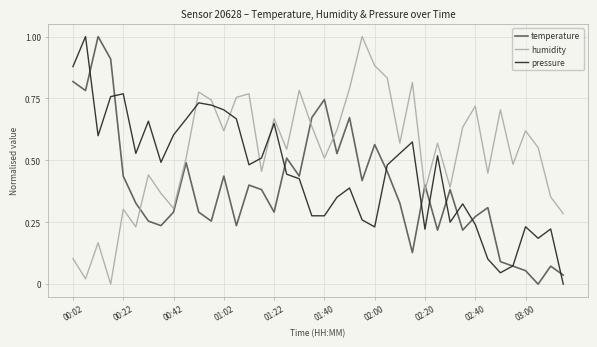

What is the difference between the maximum and minimum values in the temperature series?

1.0